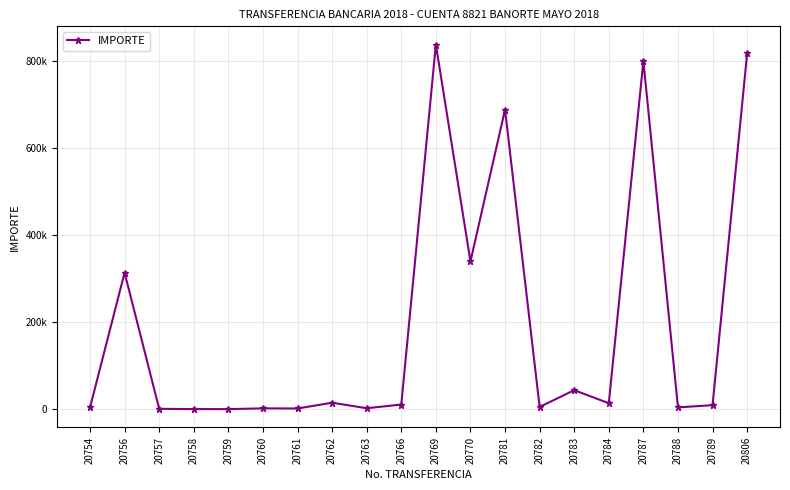

Between 20787 and 20762, which is larger?

20787